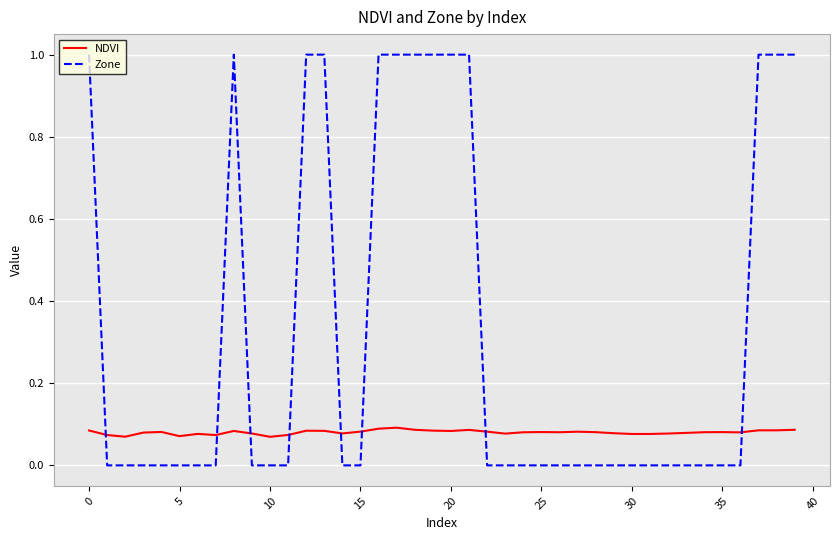

How many intersections are there between NDVI and Zone?

8